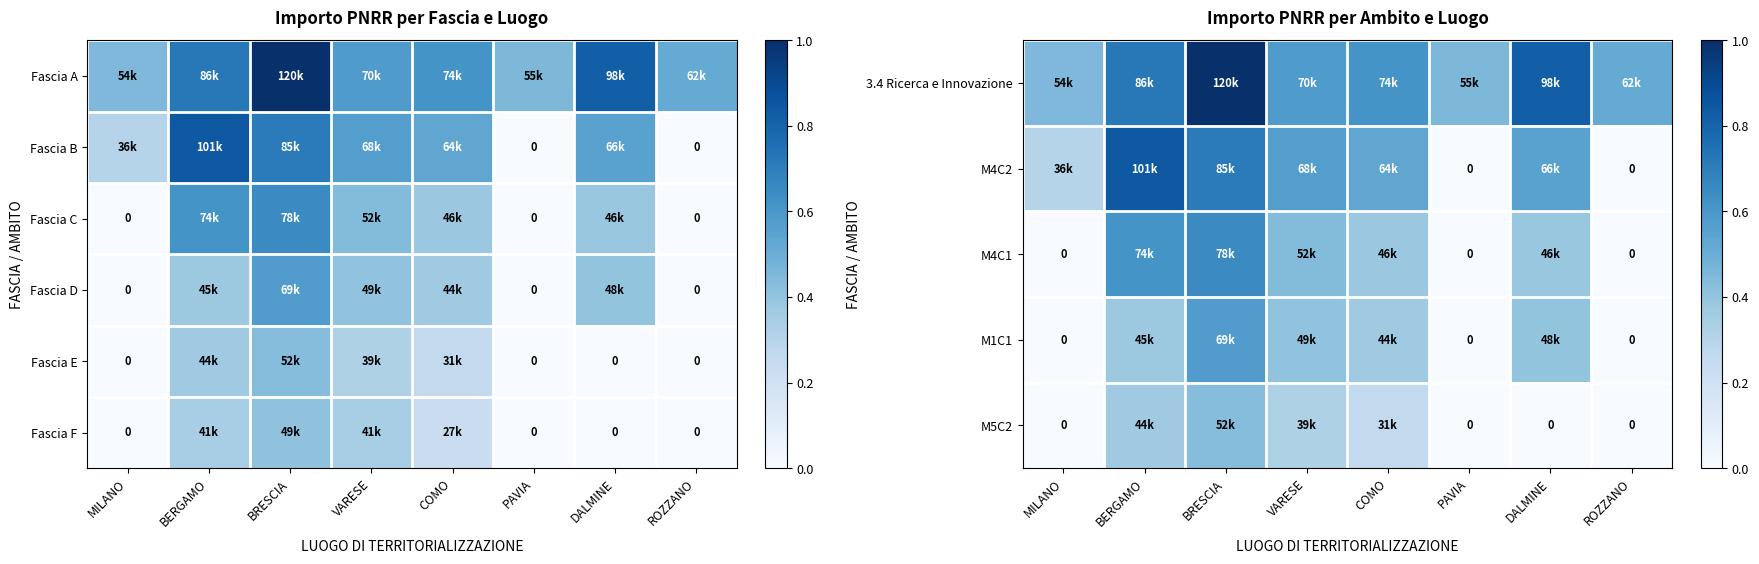

Is it true that Fascia F equals 0.2 at COMO?

True